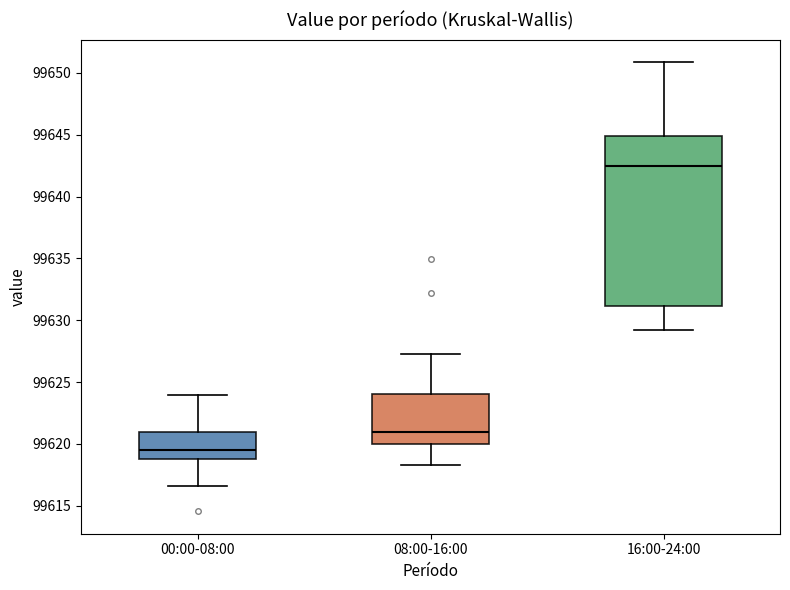

Which box's median line is the lowest?

00:00-08:00